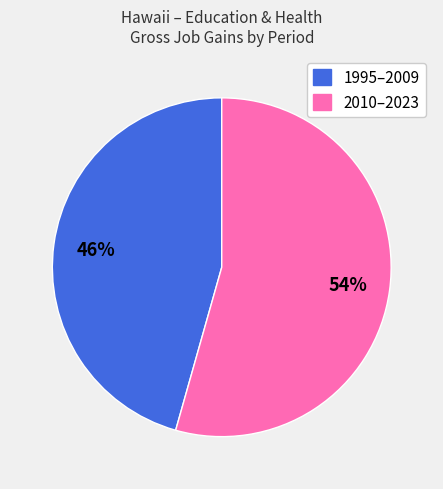

Is there a majority slice in this chart?

Yes